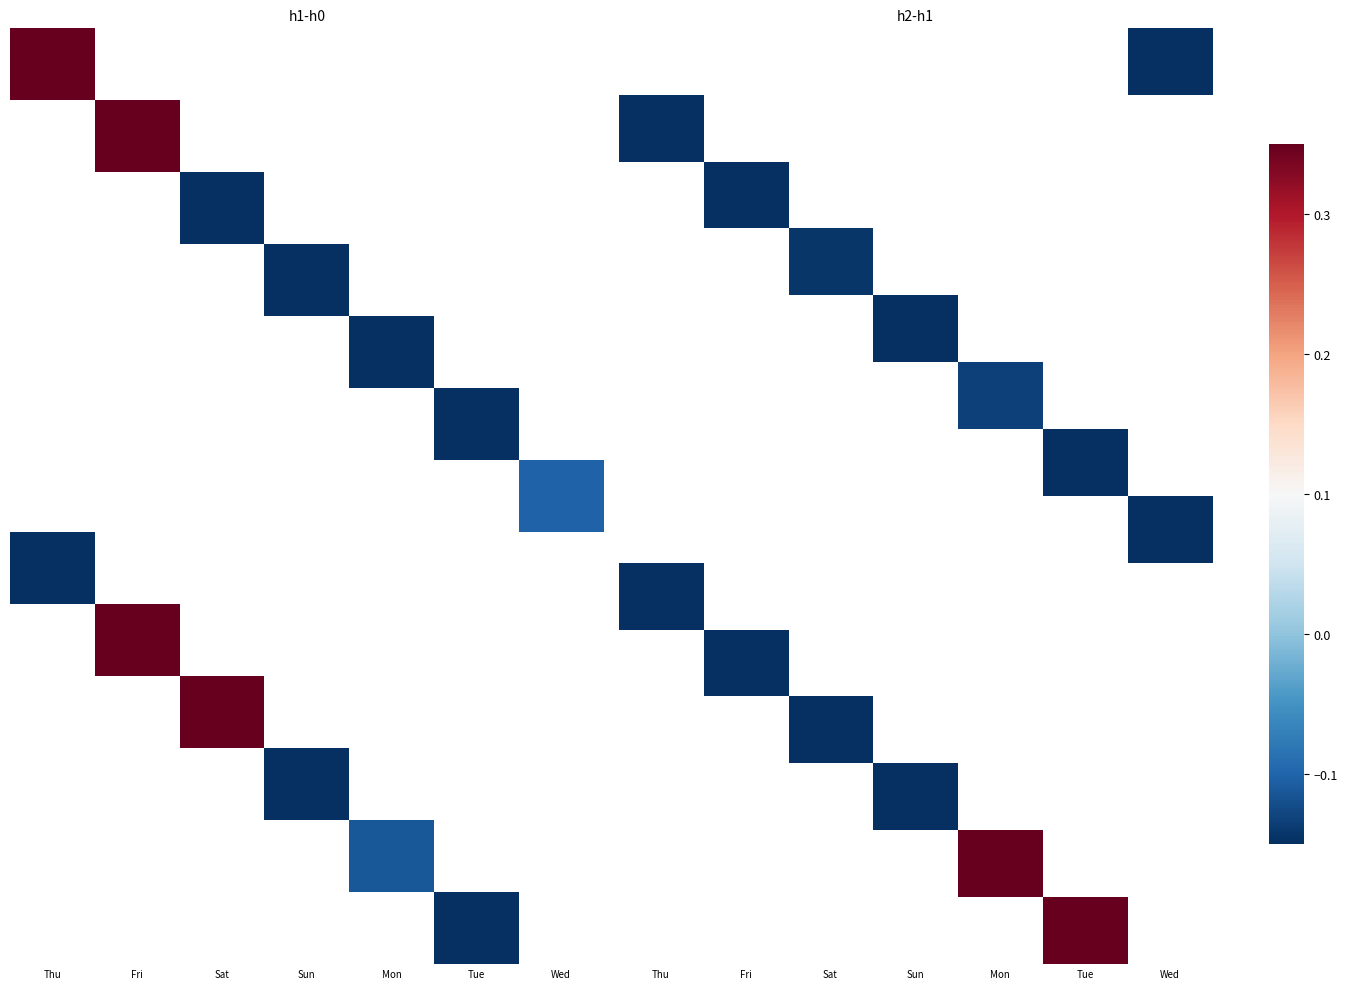

How many distinct data groups are displayed?

14